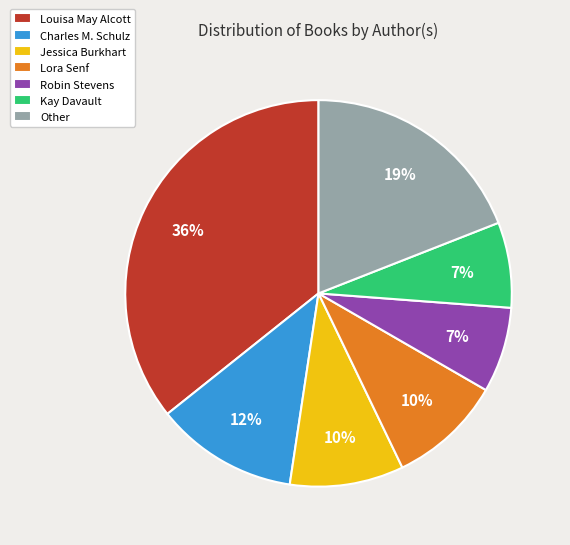

To the nearest percent, what is the difference between the Kay Davault and Robin Stevens slice percentages?

0%